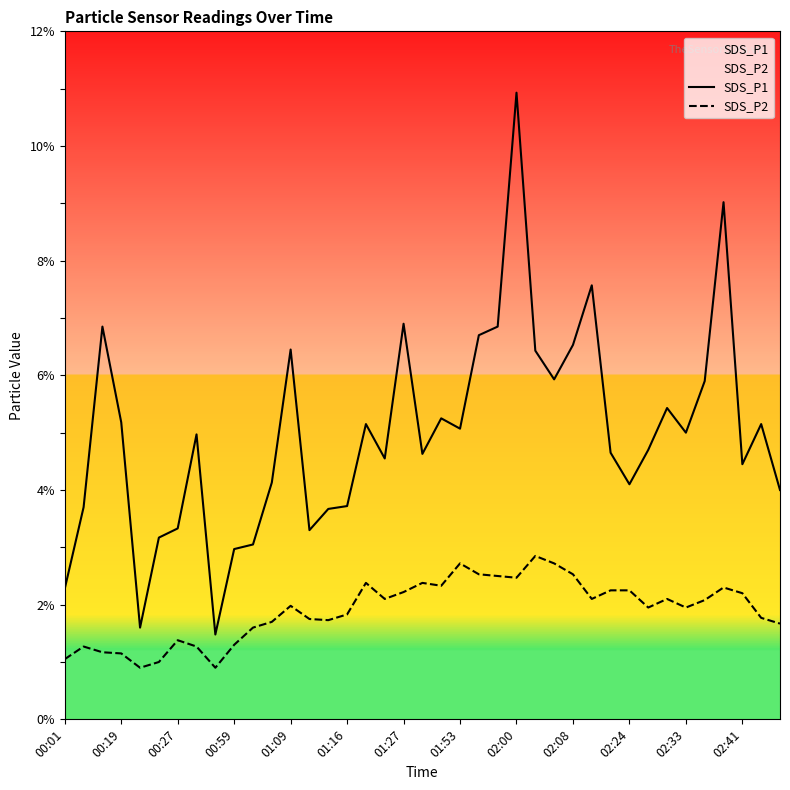

What is the value of the SDS_P2 point at the 8th from the left?

1.3